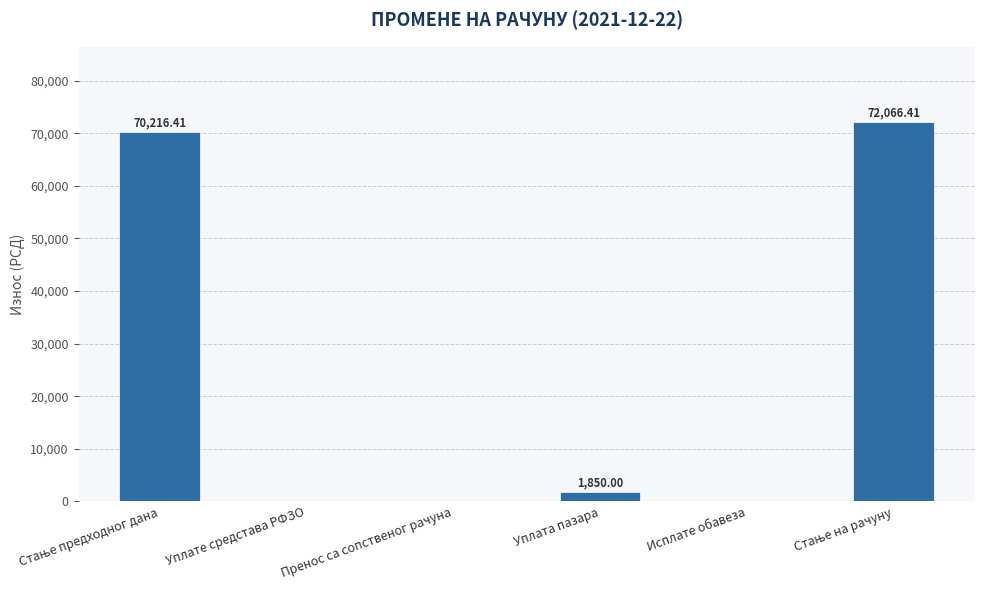

At which label is the value closest to 36033?

Уплата пазара